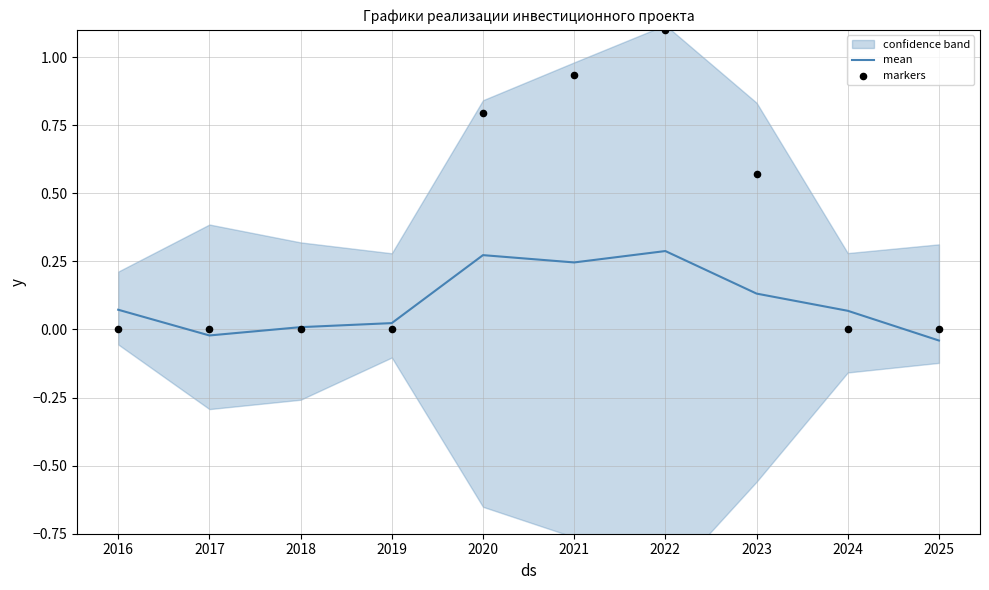

What are all the series names shown in the legend?

mean, markers